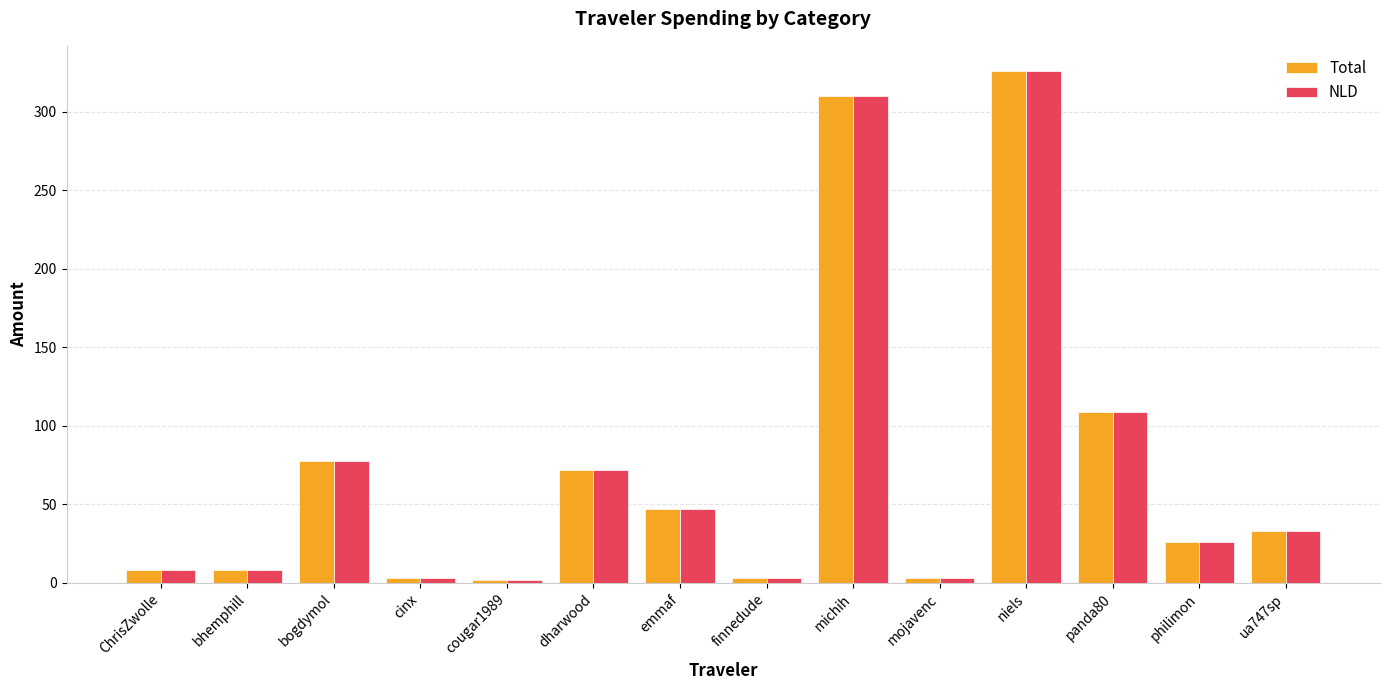

The value of NLD at emmaf is 47.0. True or false?

True